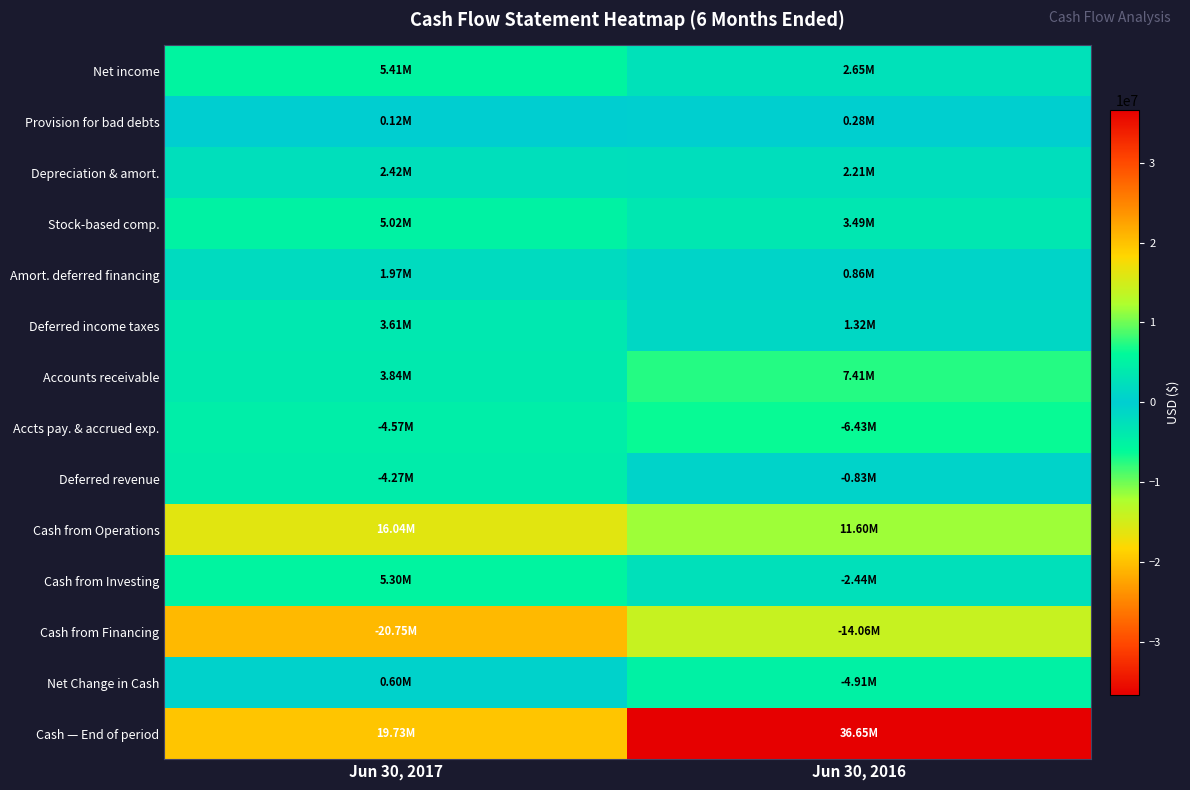

Reading left to right, extract all data points from this chart.

Net income: Jun 30, 2017=5406000	Jun 30, 2016=2651000
Provision for bad debts: Jun 30, 2017=121000	Jun 30, 2016=275000
Depreciation & amort.: Jun 30, 2017=2415000	Jun 30, 2016=2209000
Stock-based comp.: Jun 30, 2017=5020000	Jun 30, 2016=3493000
Amort. deferred financing: Jun 30, 2017=1974000	Jun 30, 2016=865000
Deferred income taxes: Jun 30, 2017=3610000	Jun 30, 2016=1316000
Accounts receivable: Jun 30, 2017=3843000	Jun 30, 2016=7413000
Accts pay. & accrued exp.: Jun 30, 2017=-4569000	Jun 30, 2016=-6435000
Deferred revenue: Jun 30, 2017=-4267000	Jun 30, 2016=-833000
Cash from Operations: Jun 30, 2017=16041000	Jun 30, 2016=11599000
Cash from Investing: Jun 30, 2017=5305000	Jun 30, 2016=-2443000
Cash from Financing: Jun 30, 2017=-20745000	Jun 30, 2016=-14065000
Net Change in Cash: Jun 30, 2017=601000	Jun 30, 2016=-4909000
Cash — End of period: Jun 30, 2017=19734000	Jun 30, 2016=36651000